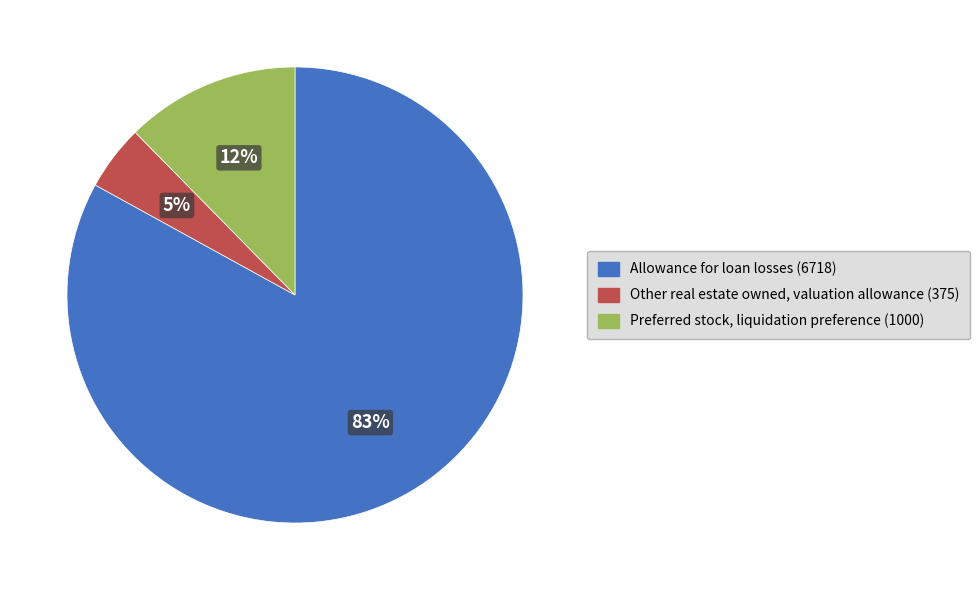

How many slices are in this pie chart?

3